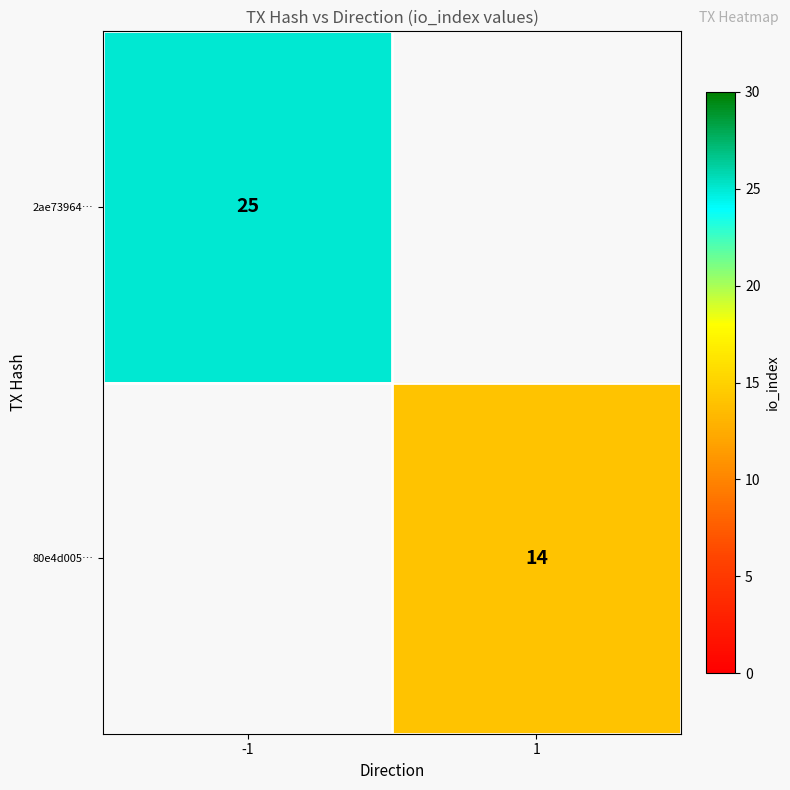

True or false: 2ae73964… has a value of 25 at -1.

True